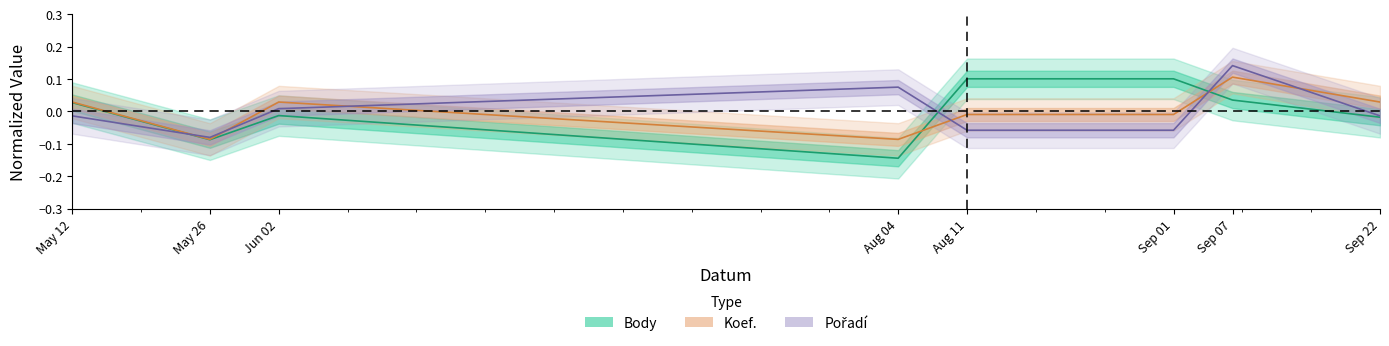

At which label does Pořadí first exceed 0?

Jun 02